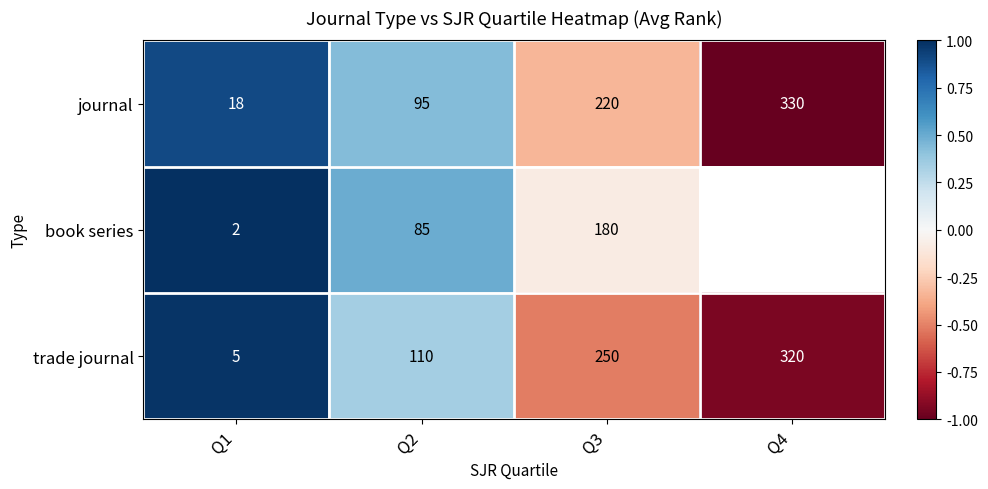

At Q2, list the series in order from largest to smallest.

trade journal, journal, book series